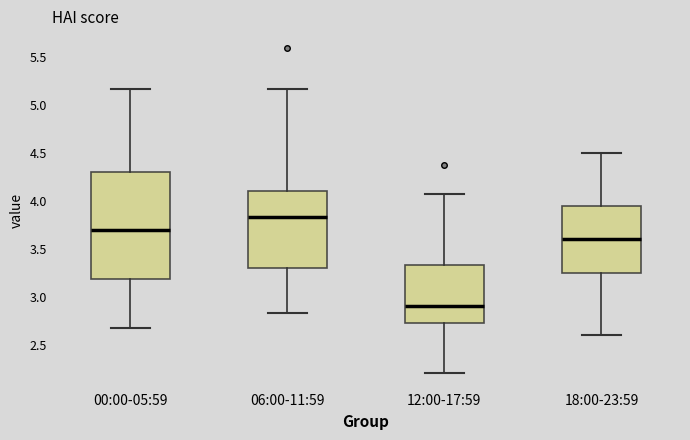

Reading left to right, read every box against the y-axis: the position of its median line, the range the box covers, and the ends of its whiskers. The values are not printed on the chart, so give them approximately, as read against the axis.

00:00-05:59: median 3.70, box 3.20 to 4.30, whiskers 2.65 to 5.15
06:00-11:59: median 3.85, box 3.30 to 4.10, whiskers 2.85 to 5.15
12:00-17:59: median 2.90, box 2.75 to 3.35, whiskers 2.20 to 4.05
18:00-23:59: median 3.60, box 3.25 to 3.95, whiskers 2.60 to 4.50